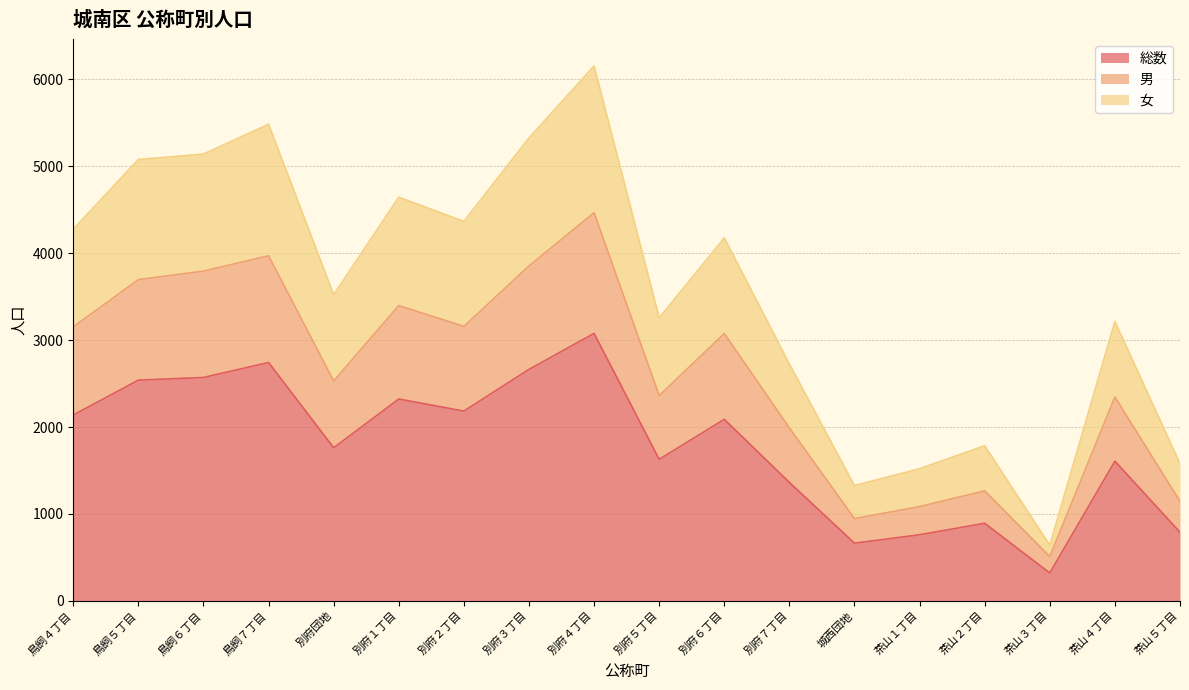

What is the total value across all series at 茶山３丁目?

640